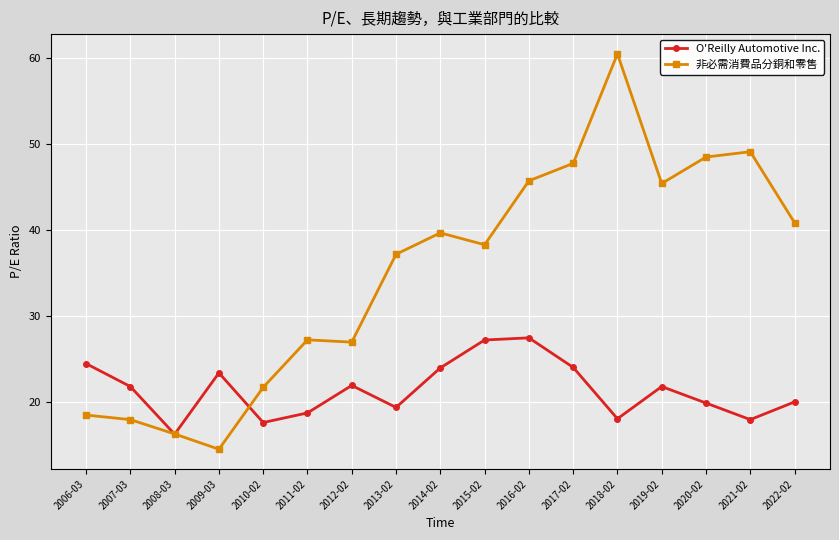

The value of O'Reilly Automotive Inc. at 2022-02 is 20.0. True or false?

True